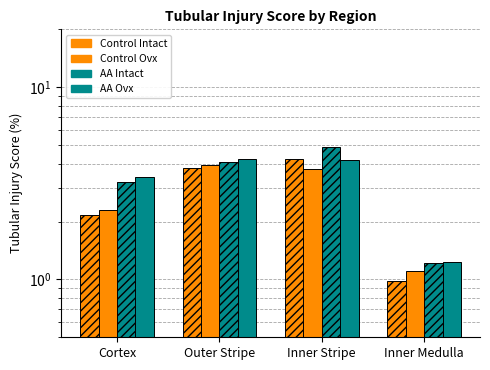

True or false: Control Intact has a value of 1.0 at Inner Medulla.

True